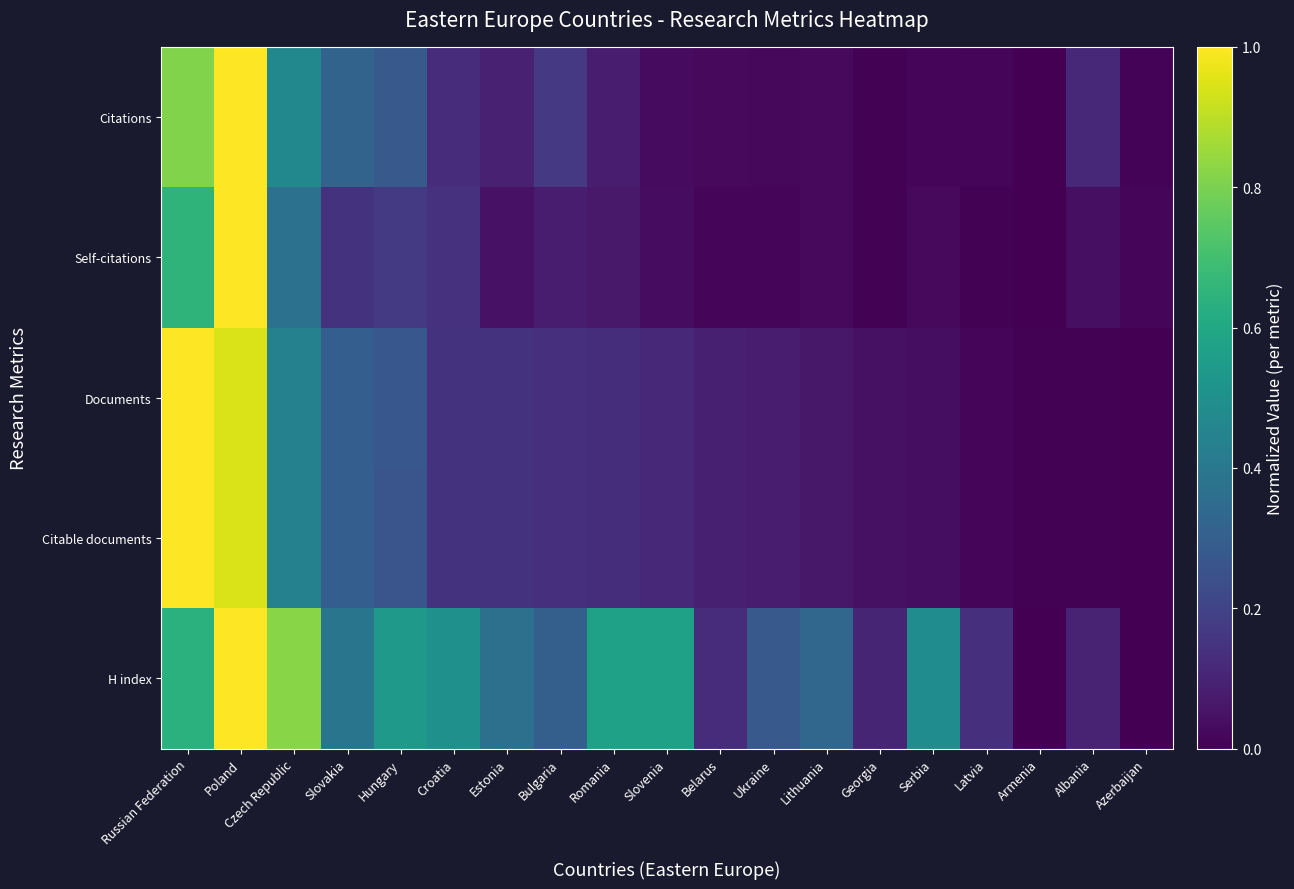

At how many categories does at least one series exceed 0?

19